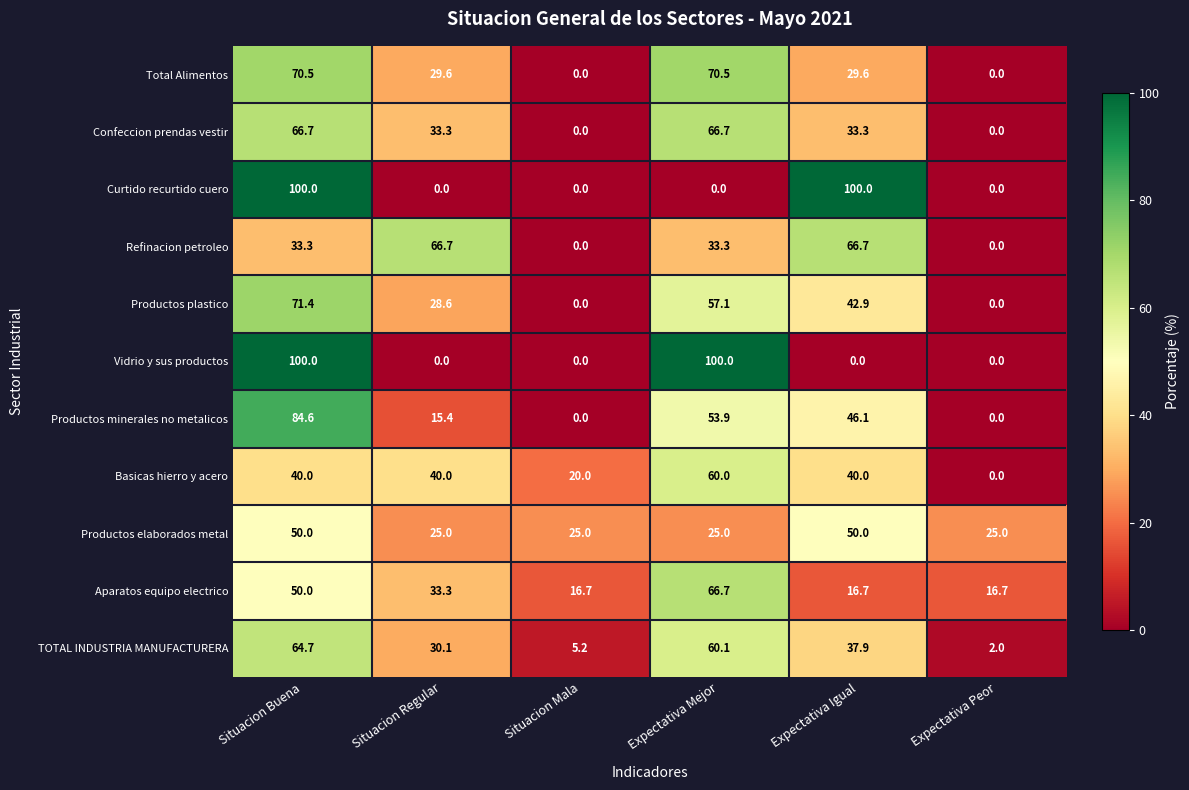

What is the sum of all Productos minerales no metalicos values?

200.0